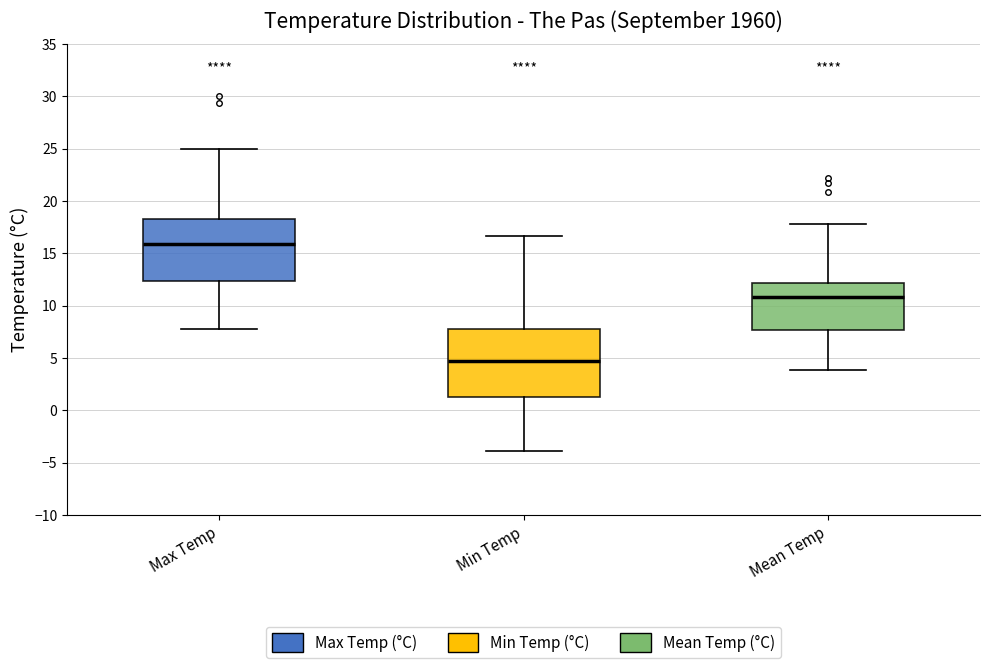

Reading left to right, transcribe this box plot: for each box, give where its median line is, the range the box spans, and where its two whiskers end, as read against the y-axis. The values are not printed on the chart, so give them approximately, as read against the axis.

Max Temp: median 16.0, box 12.5 to 18.5, whiskers 8.0 to 25.0
Min Temp: median 5.0, box 1.5 to 8.0, whiskers -4.0 to 16.5
Mean Temp: median 11.0, box 7.5 to 12.0, whiskers 4.0 to 18.0